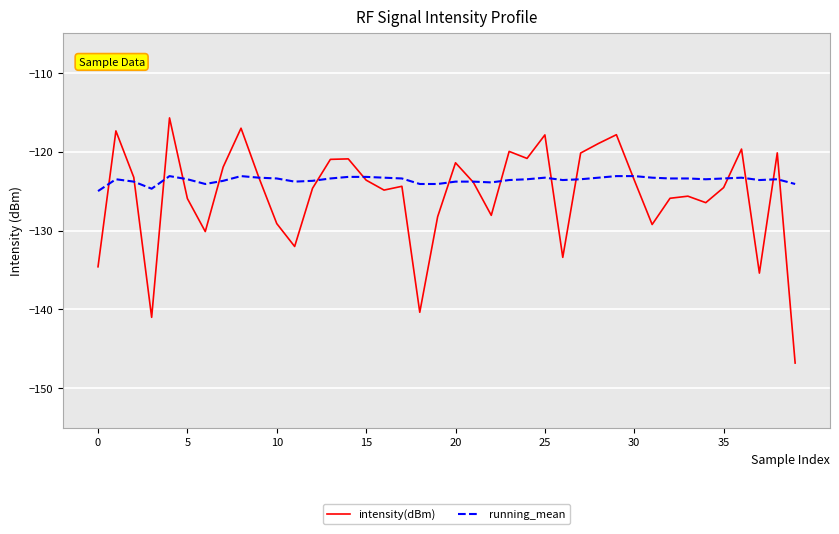

What is the minimum value for intensity(dBm)?

-146.8